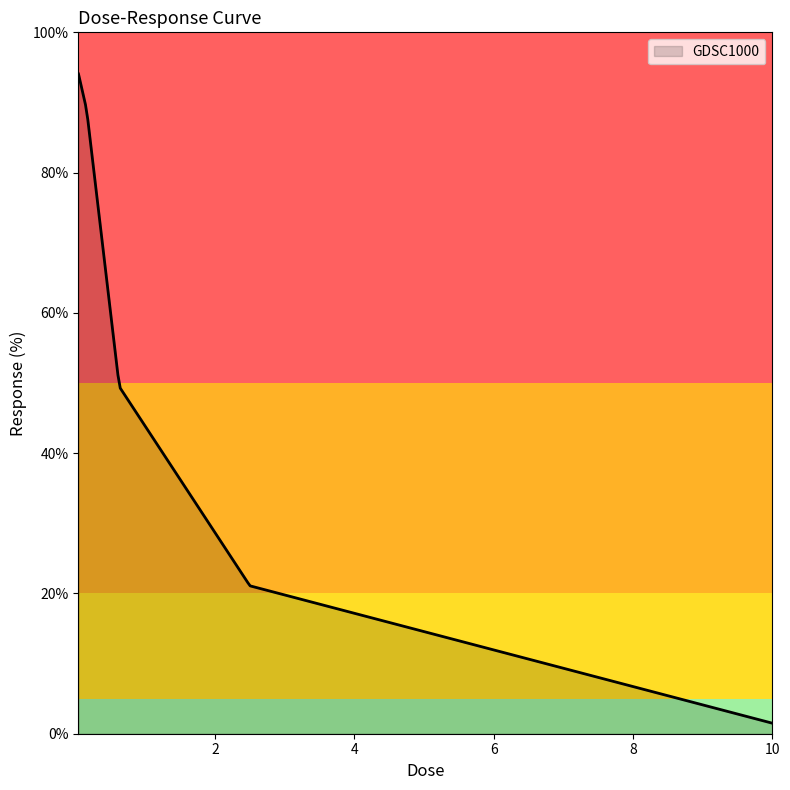

What is the maximum value shown in the chart?

94.1